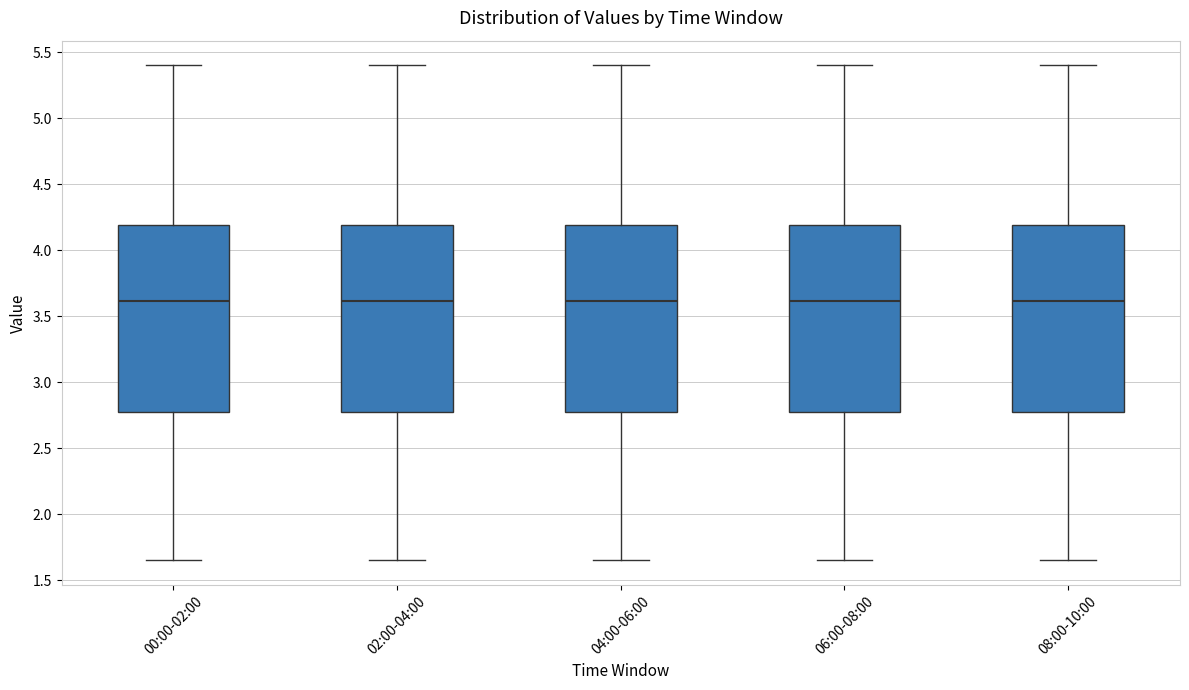

Reading left to right, transcribe this box plot: for each box, give where its median line is, the range the box spans, and where its two whiskers end, as read against the y-axis. The values are not printed on the chart, so give them approximately, as read against the axis.

00:00-02:00: median 3.60, box 2.75 to 4.20, whiskers 1.65 to 5.40
02:00-04:00: median 3.60, box 2.75 to 4.20, whiskers 1.65 to 5.40
04:00-06:00: median 3.60, box 2.75 to 4.20, whiskers 1.65 to 5.40
06:00-08:00: median 3.60, box 2.75 to 4.20, whiskers 1.65 to 5.40
08:00-10:00: median 3.60, box 2.75 to 4.20, whiskers 1.65 to 5.40